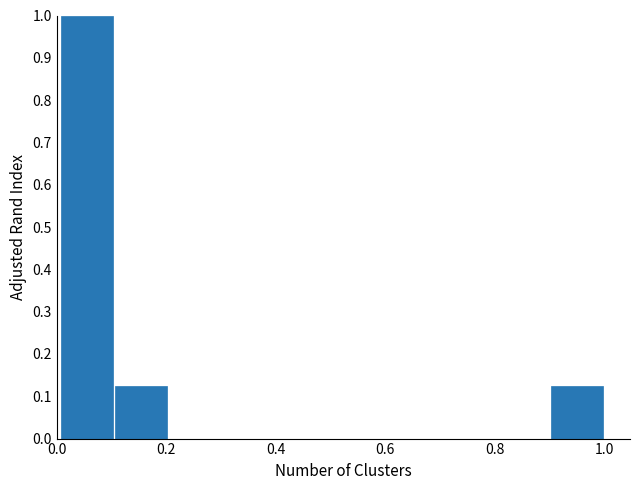

Reading left to right, list every bar in this chart as the range it spans on the x-axis followed by its height. Neither the bar edges nor the heights are printed on the chart, so give them approximately, as read against the axes.

0.0 to 0.1: 1.00
0.1 to 0.2: 0.13
0.2 to 0.3: 0
0.3 to 0.4: 0
0.4 to 0.5: 0
0.5 to 0.6: 0
0.6 to 0.7: 0
0.7 to 0.8: 0
0.8 to 0.9: 0
0.9 to 1.0: 0.13